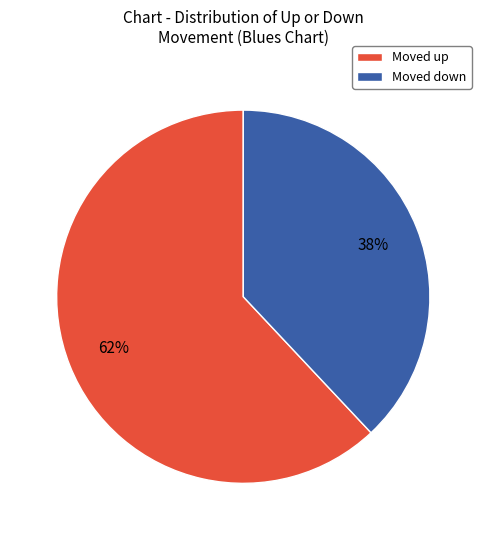

To the nearest percent, what is the difference between the largest and smallest slice percentages?

24%